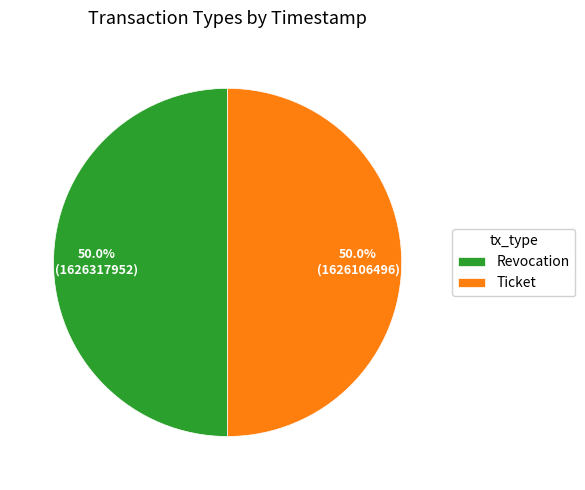

Approximately how many times larger is the value at Revocation compared to Ticket?

1.0